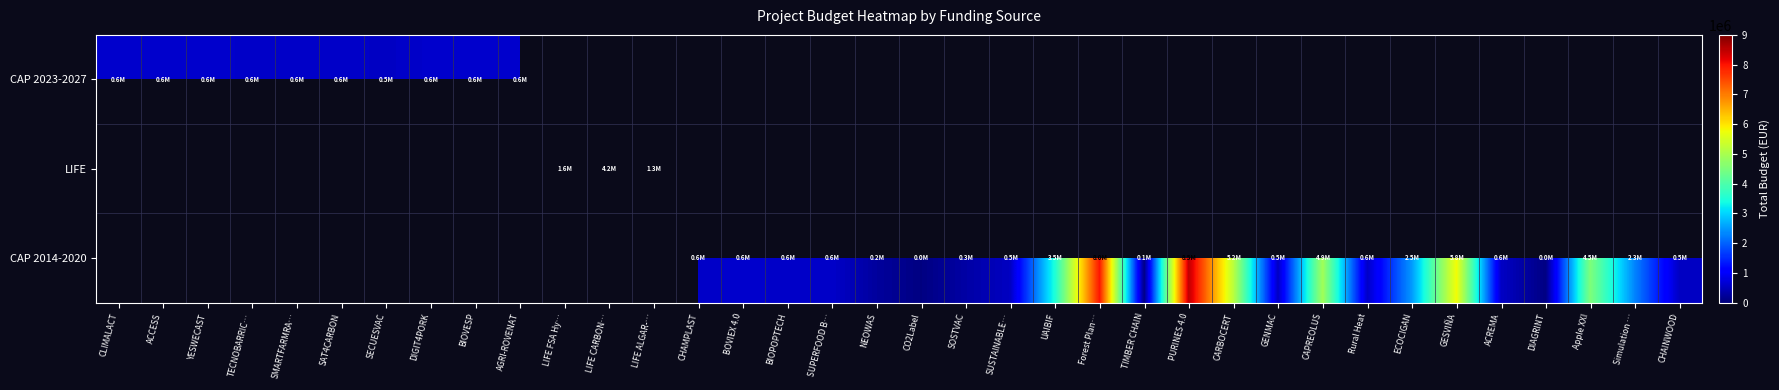

What is the smallest value displayed?

32480.0